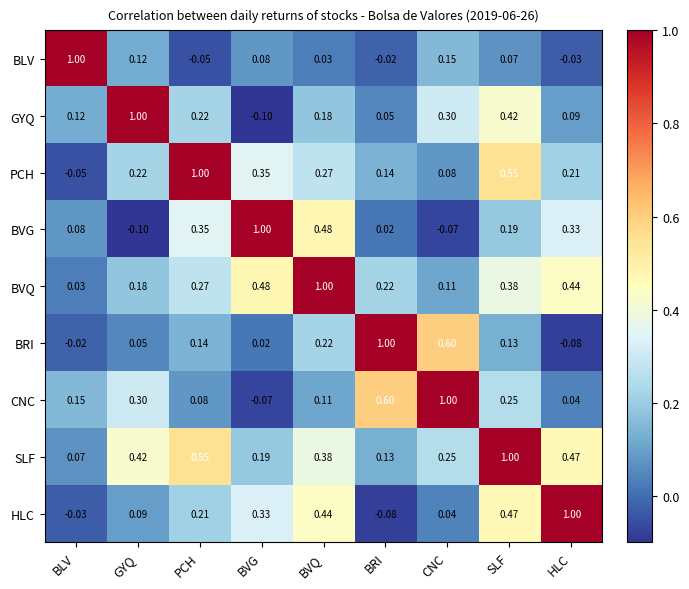

At which label is BVQ closest to 0?

BLV